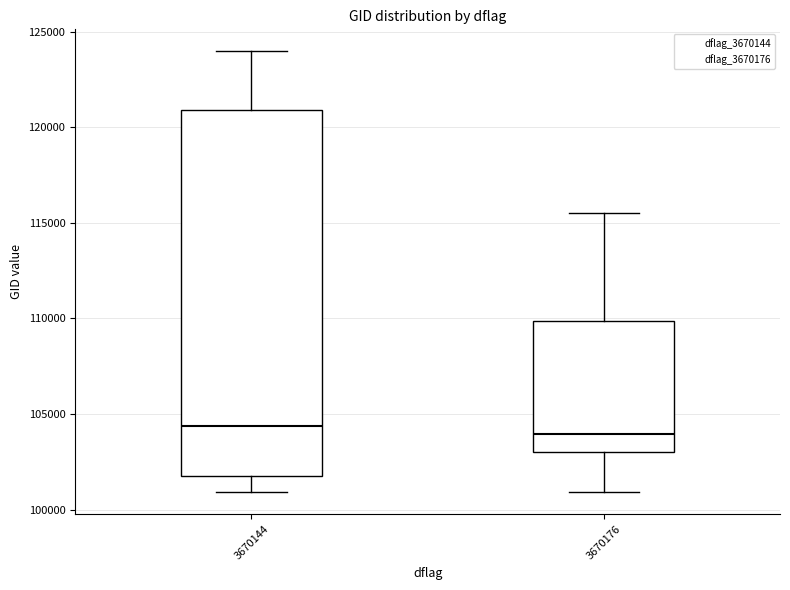

Reading left to right, transcribe this box plot: for each box, give where its median line is, the range the box spans, and where its two whiskers end, as read against the y-axis. The values are not printed on the chart, so give them approximately, as read against the axis.

3670144: median 104500, box 101500 to 121000, whiskers 101000 to 124000
3670176: median 104000, box 103000 to 110000, whiskers 101000 to 115500